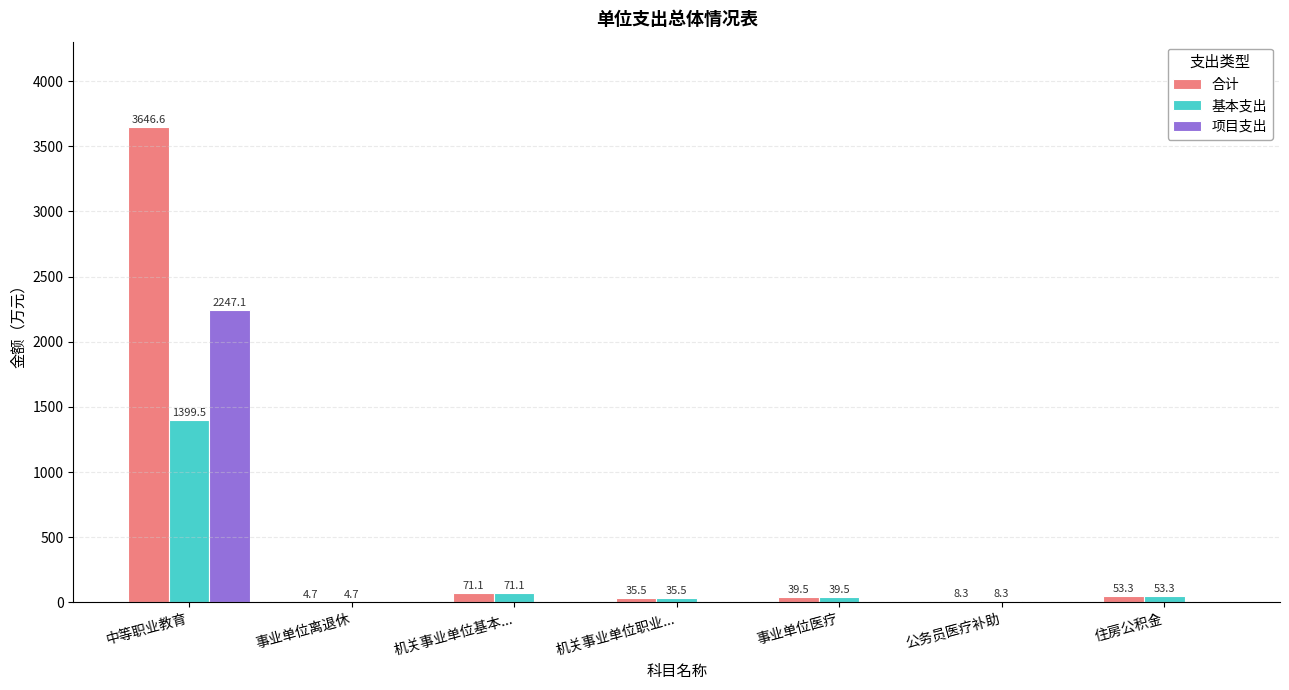

What is the sum of the 基本支出 values at 公务员医疗补助 and 住房公积金?

61.6